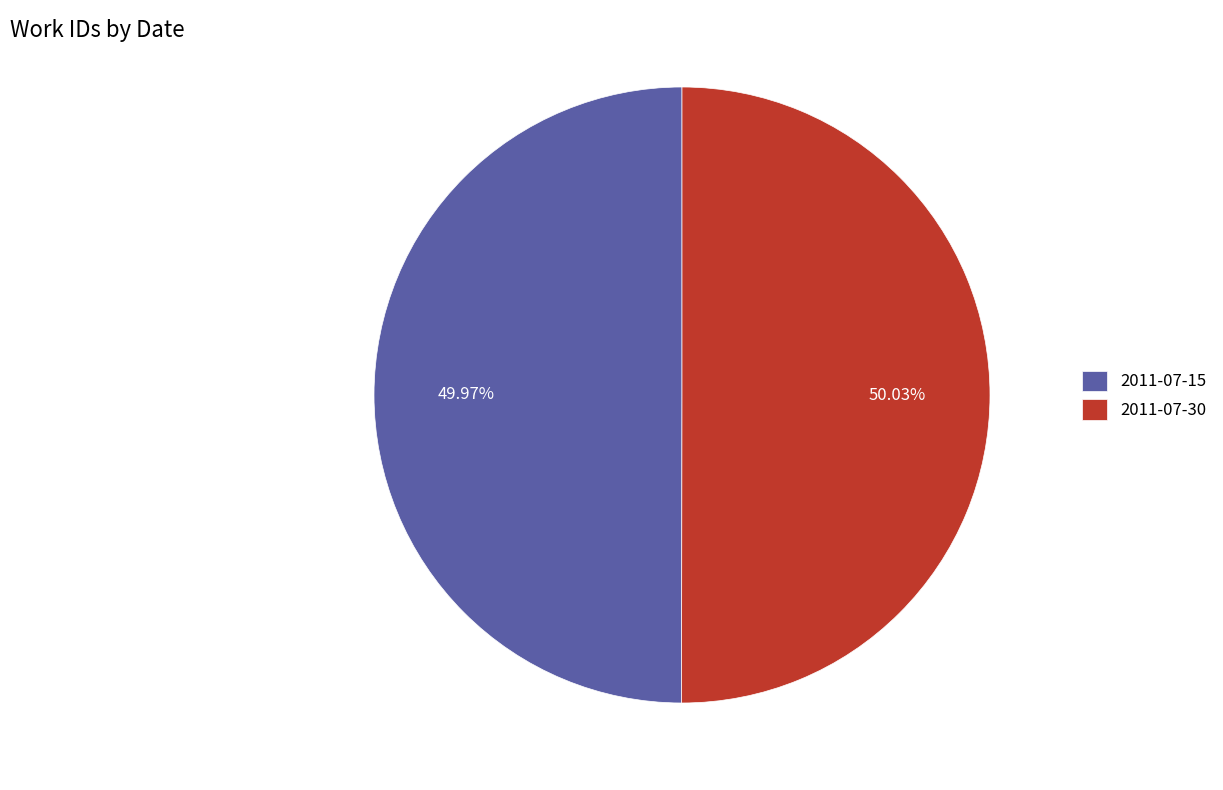

To the nearest percent, what portion does 2011-07-30 represent?

50%